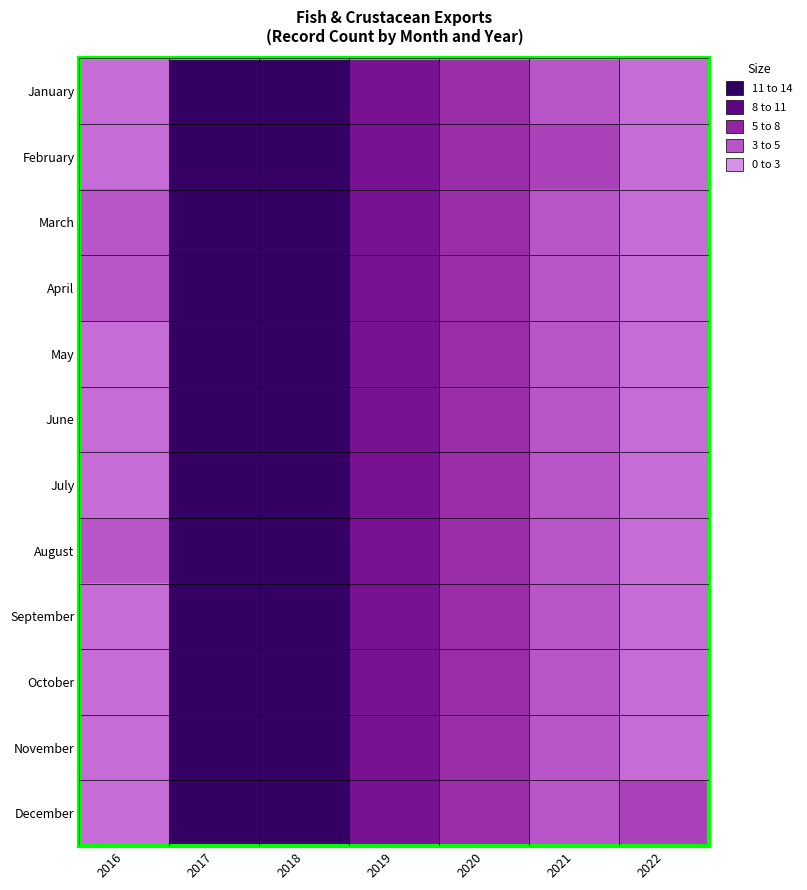

Reading left to right, what are all the values shown in this chart?

January: 2016=3	2017=12	2018=12	2019=8	2020=6	2021=4	2022=3
February: 2016=3	2017=12	2018=12	2019=8	2020=6	2021=5	2022=3
March: 2016=4	2017=12	2018=12	2019=8	2020=6	2021=4	2022=3
April: 2016=4	2017=12	2018=12	2019=8	2020=6	2021=4	2022=3
May: 2016=3	2017=12	2018=12	2019=8	2020=6	2021=4	2022=3
June: 2016=3	2017=12	2018=12	2019=8	2020=6	2021=4	2022=3
July: 2016=3	2017=12	2018=12	2019=8	2020=6	2021=4	2022=3
August: 2016=4	2017=12	2018=12	2019=8	2020=6	2021=4	2022=3
September: 2016=3	2017=12	2018=12	2019=8	2020=6	2021=4	2022=3
October: 2016=3	2017=12	2018=12	2019=8	2020=6	2021=4	2022=3
November: 2016=3	2017=12	2018=12	2019=8	2020=6	2021=4	2022=3
December: 2016=3	2017=12	2018=12	2019=8	2020=6	2021=4	2022=5